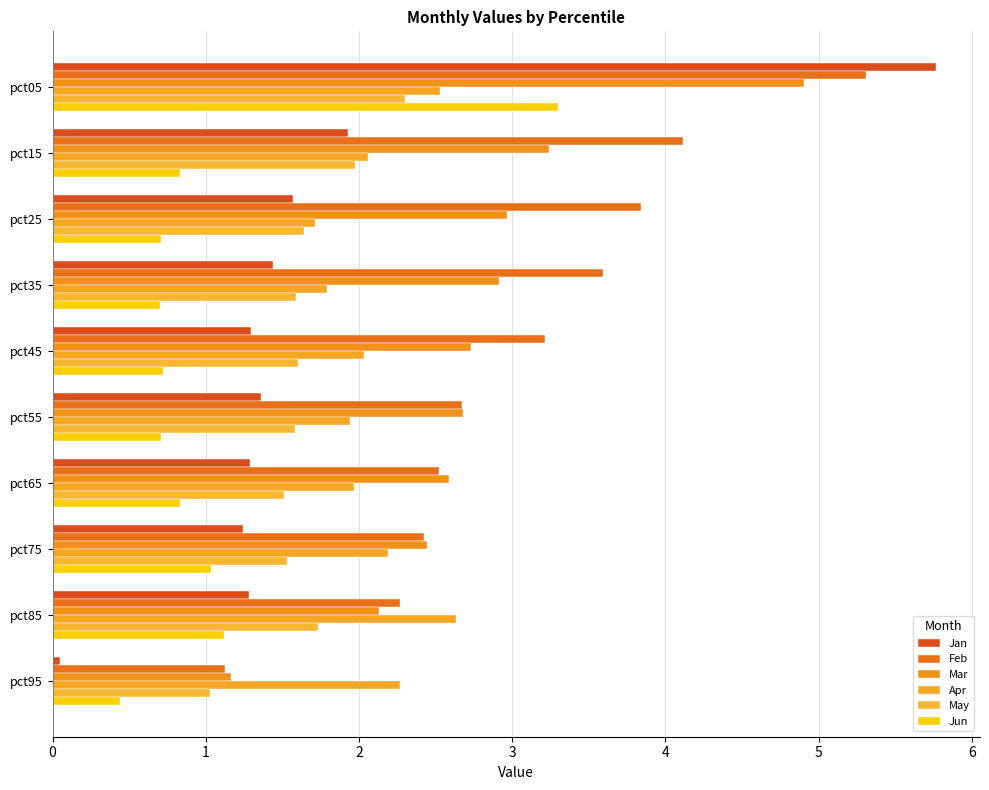

What is the value of the Feb bar at the 3rd from the left?

3.8